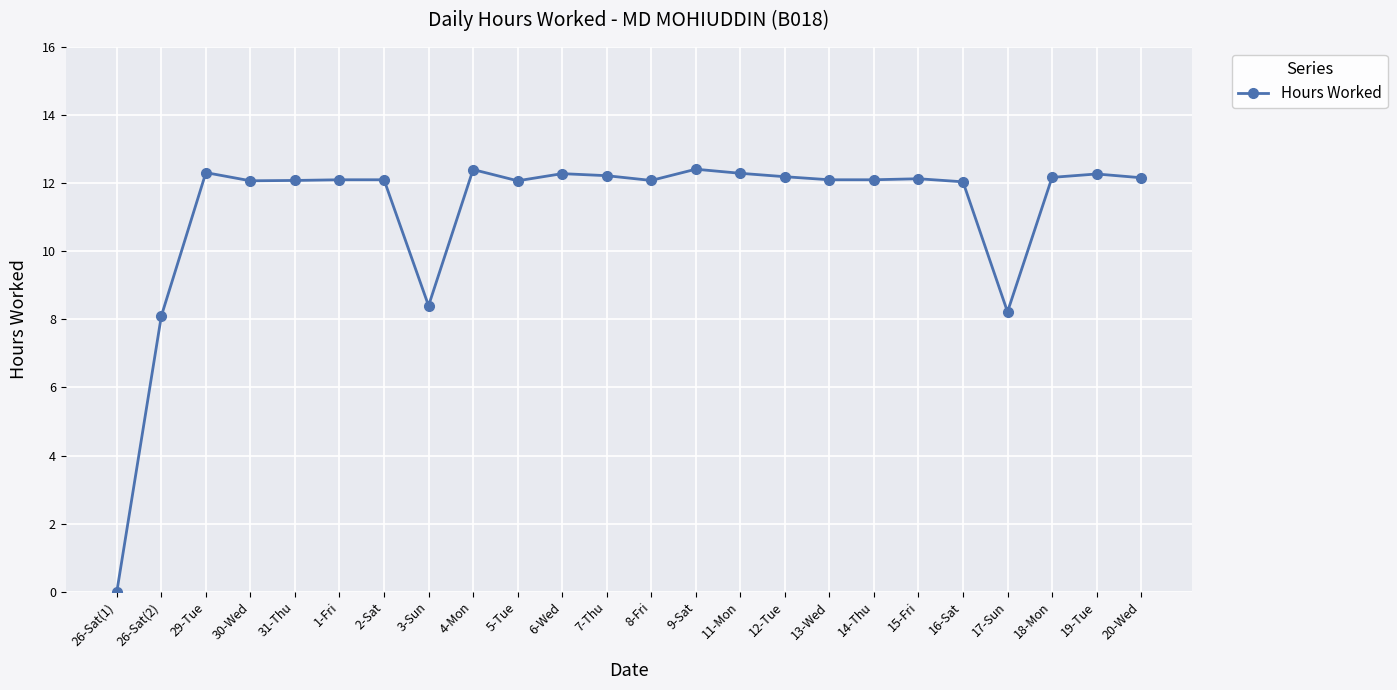

How many categories are shown in the chart?

24